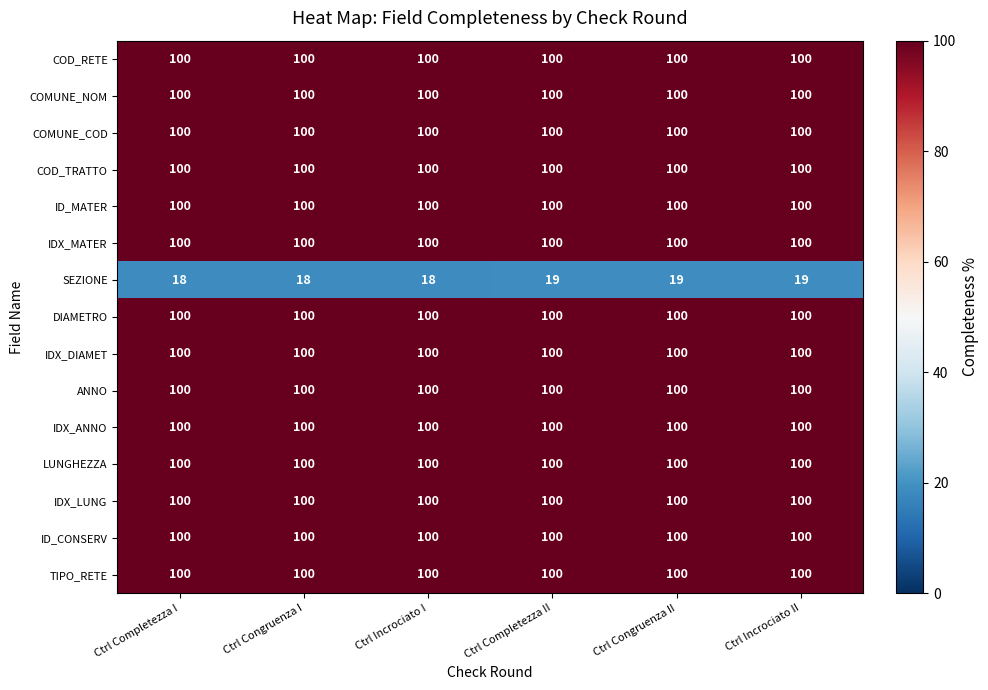

What value does the COD_RETE series have at Ctrl Completezza II?

100